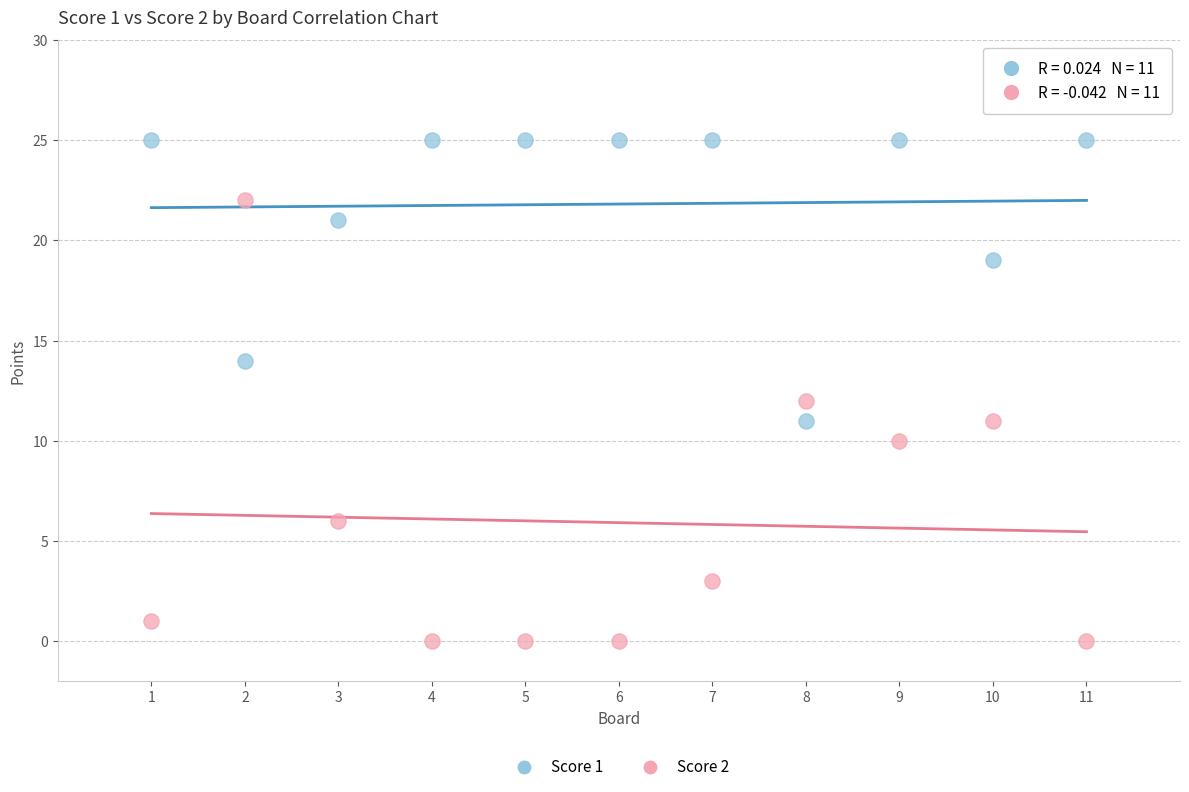

Which series reaches the maximum Y coordinate?

Score 1